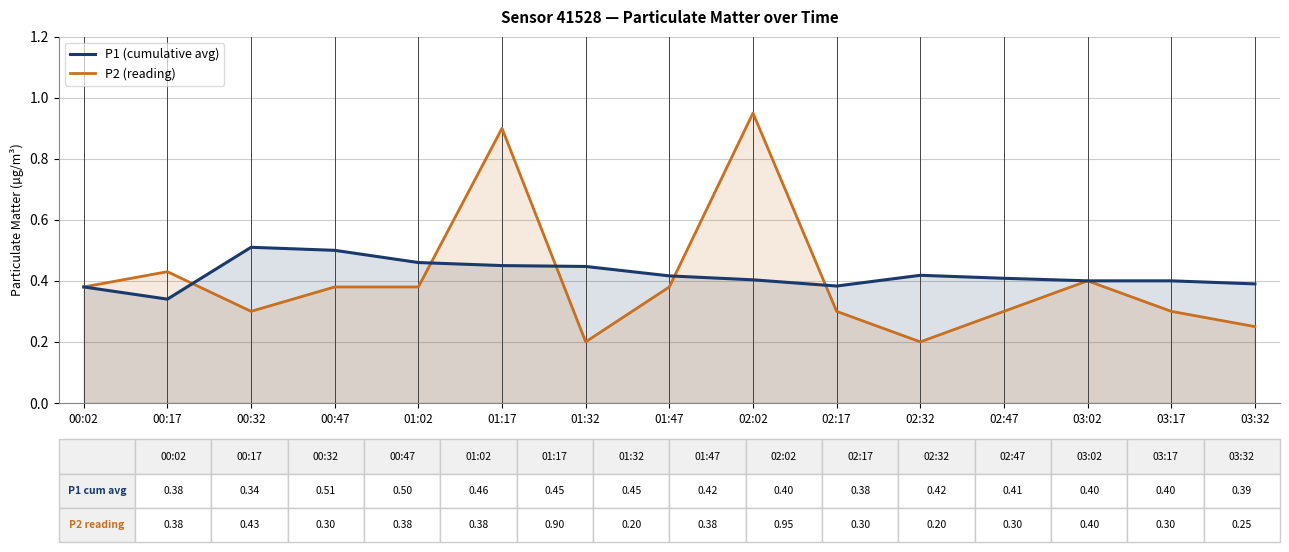

Which series has the largest range (max minus min)?

P2 (reading)